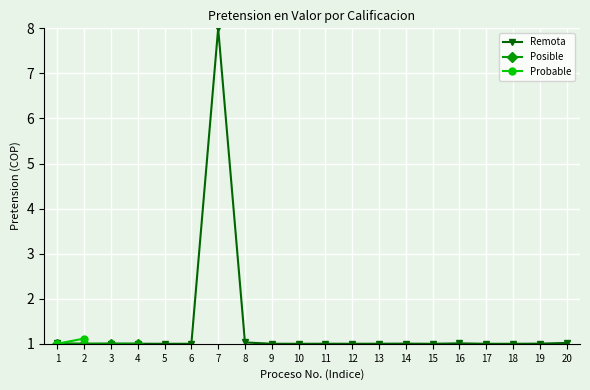

True or false: Posible and Probable cross at least once.

False